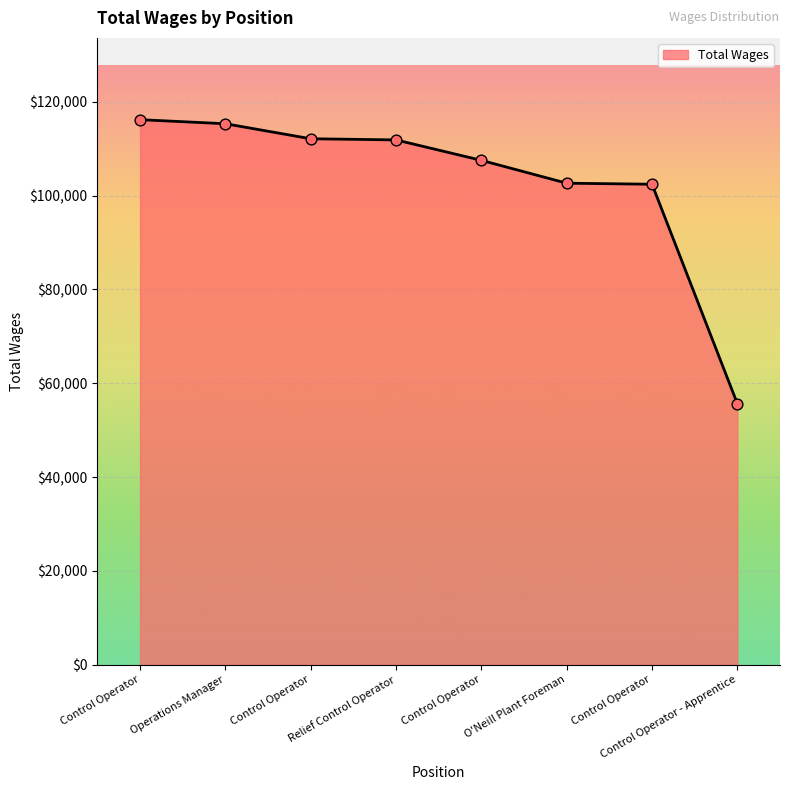

What is the ratio of the value at O'Neill Plant Foreman to the value at Control Operator?

0.9